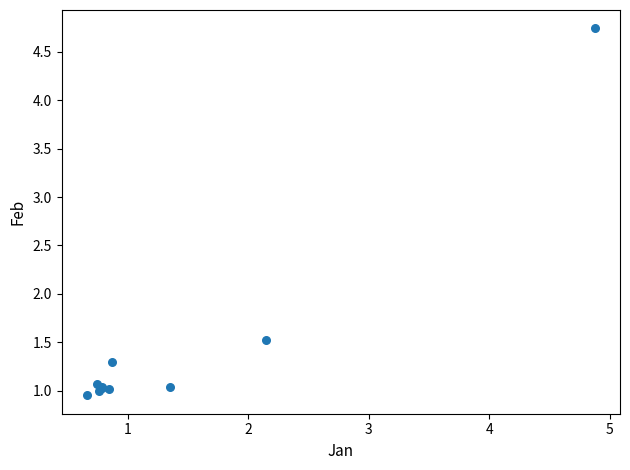

What Y value in the scatter plot is closest to 2?

1.5